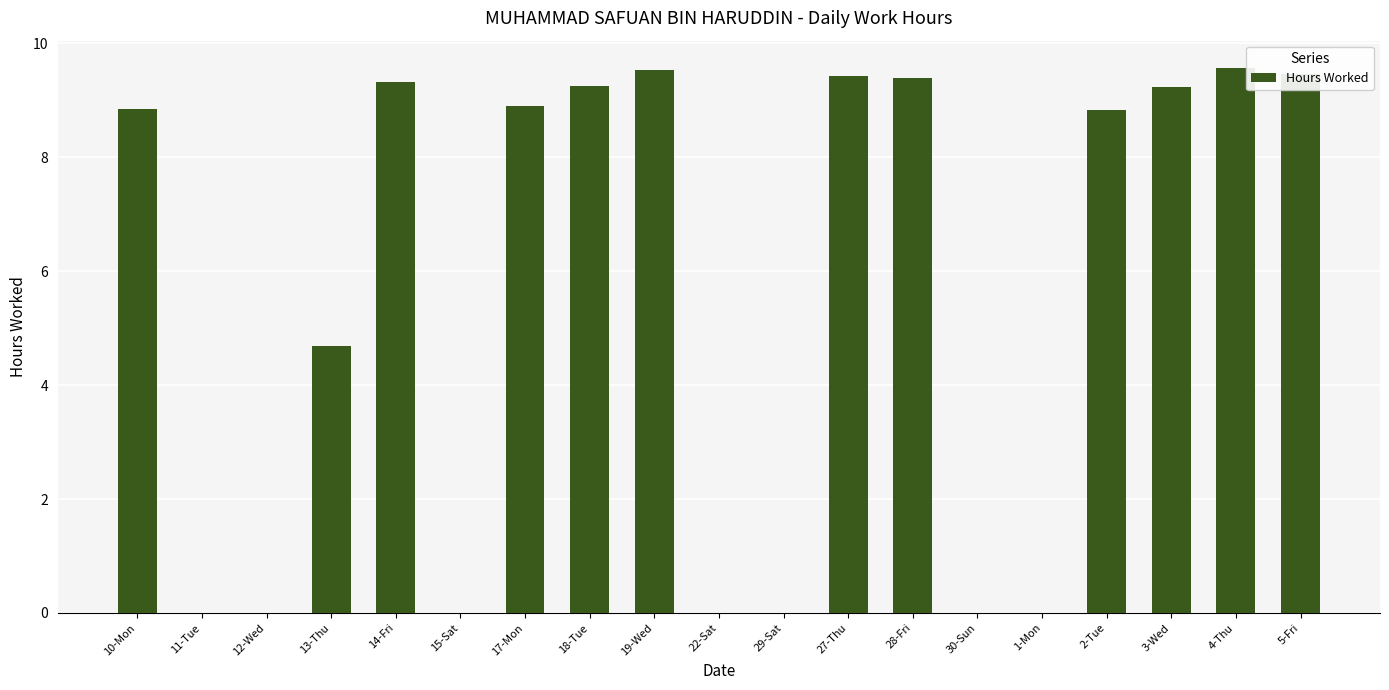

Is it true that the value at 27-Thu is 9.4?

True